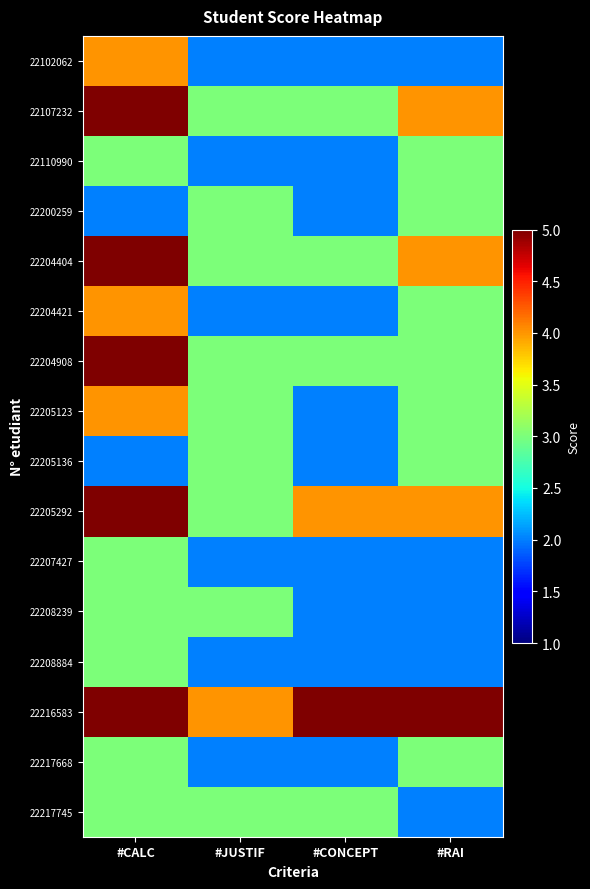

Between #CALC and #JUSTIF, which series saw the biggest shift?

22102062